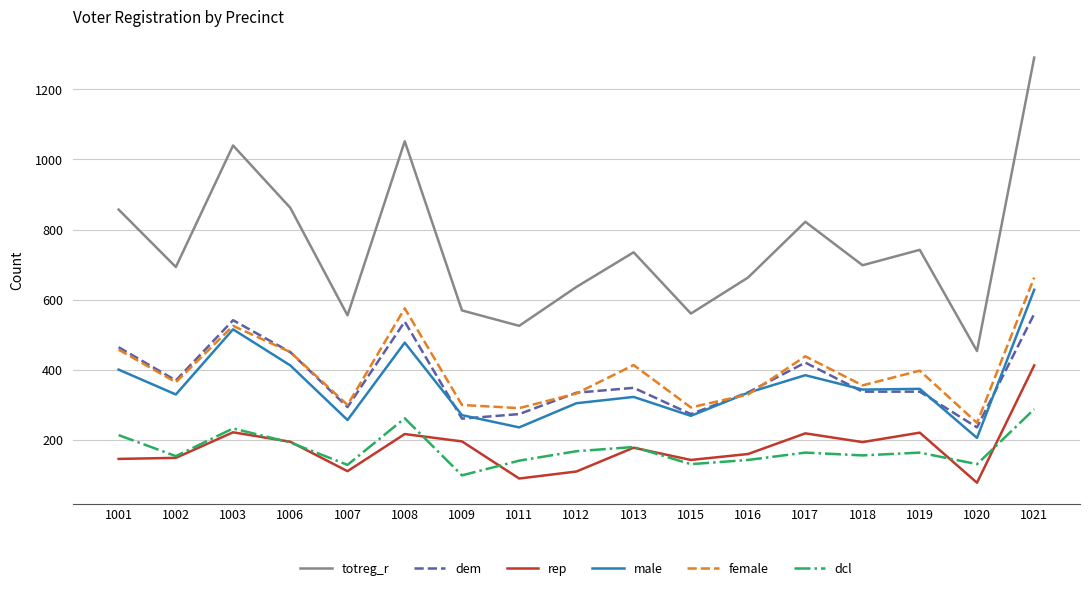

What is the sum of the dcl values at 1003 and 1018?

387